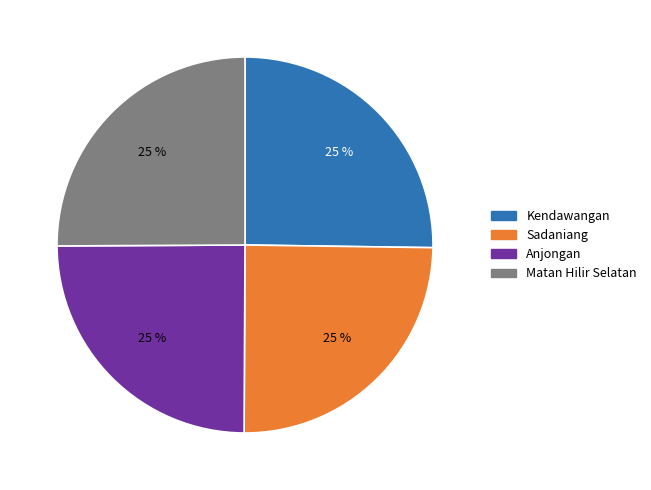

Does any single category account for the majority?

No